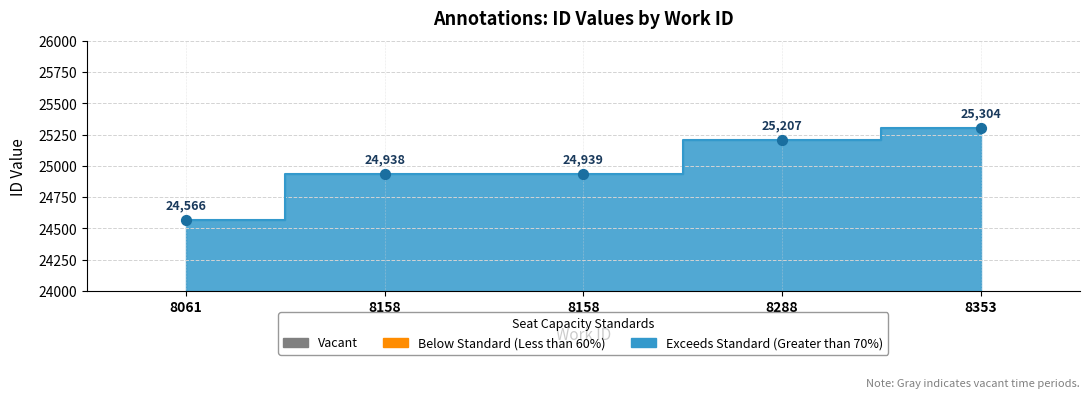

Approximately how many times larger is the value at 8158 compared to 8288?

1.0